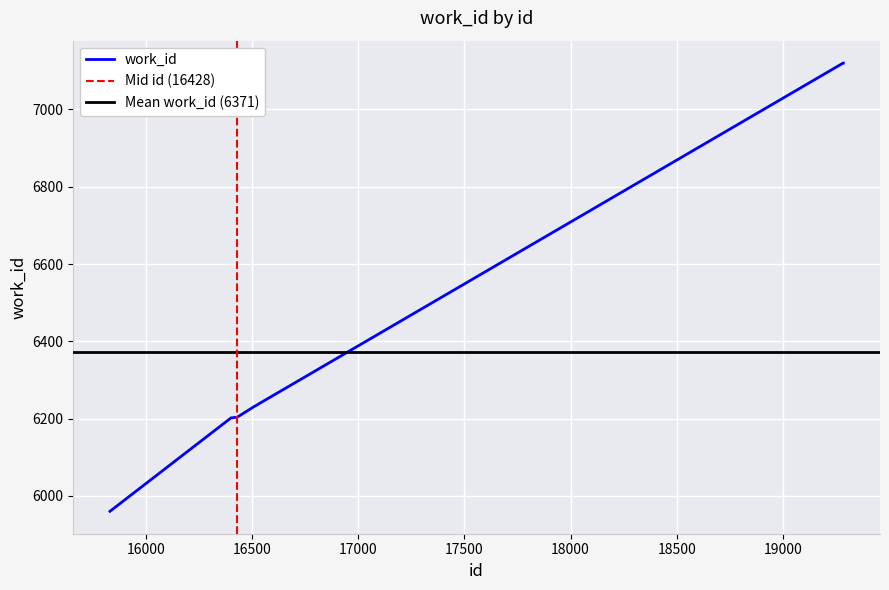

True or false: the data shows 9039 at 15830.

False